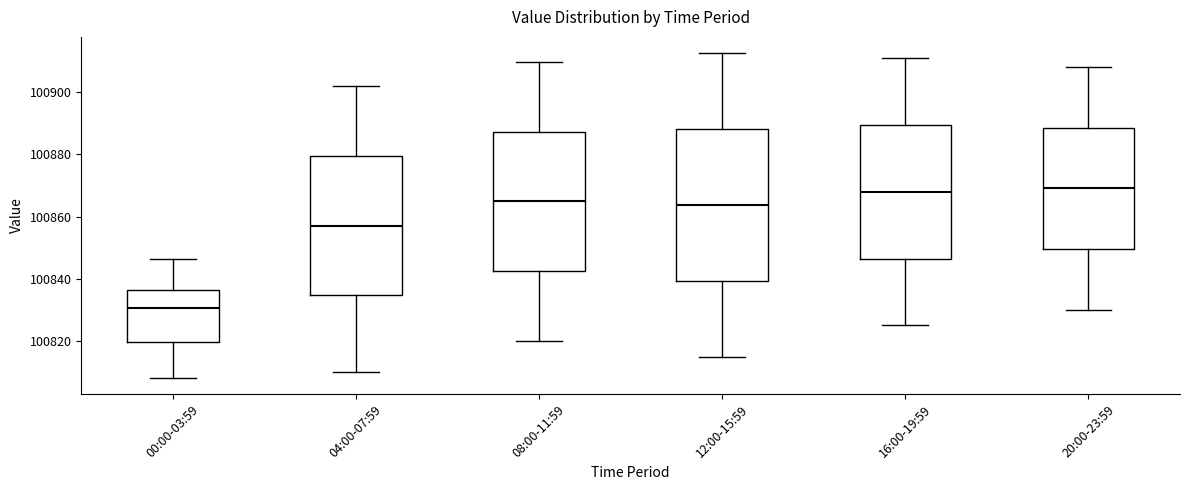

Comparing the boxes themselves (not the whiskers), which one is the tallest?

12:00-15:59